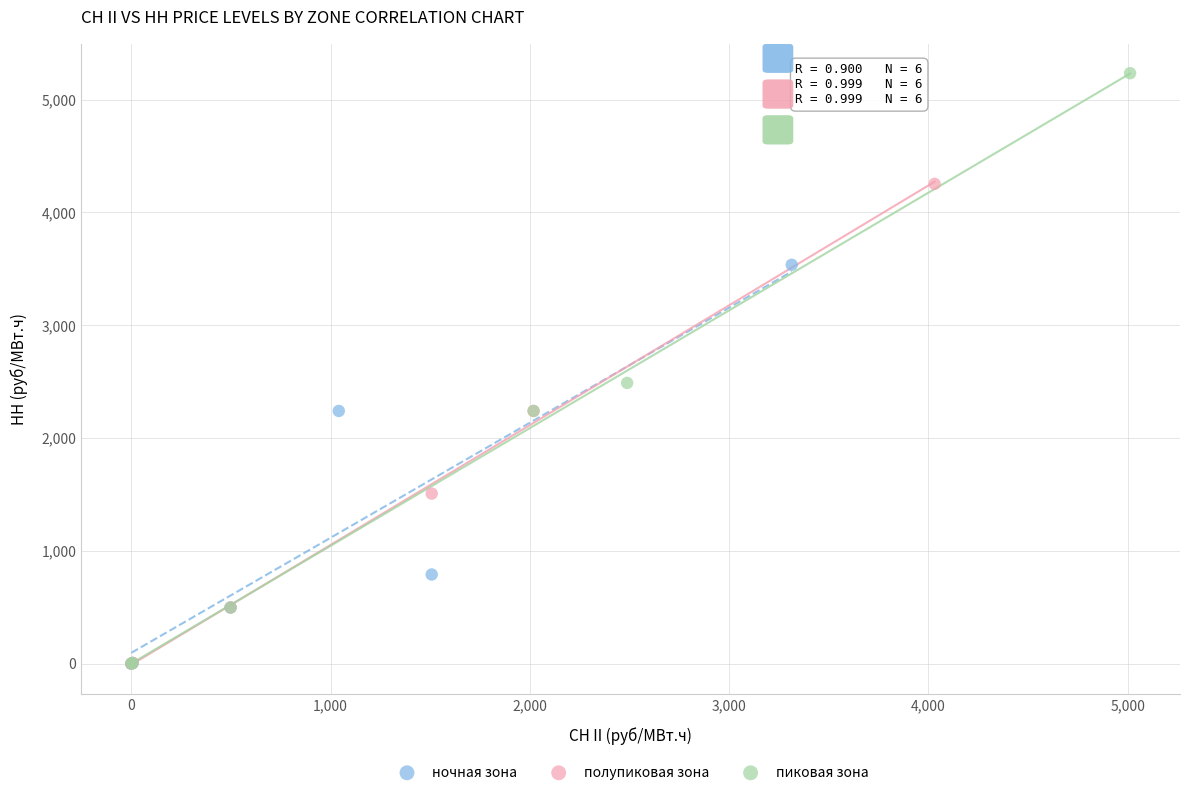

Which series has the largest Y range (max minus min)?

пиковая зона